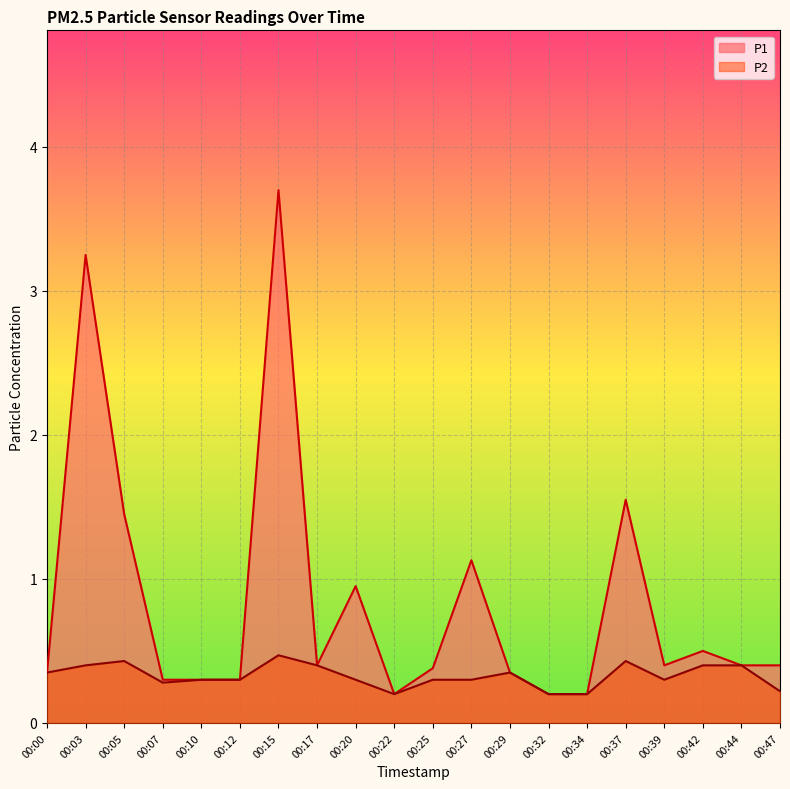

What is the sum of all P1 values?

16.7